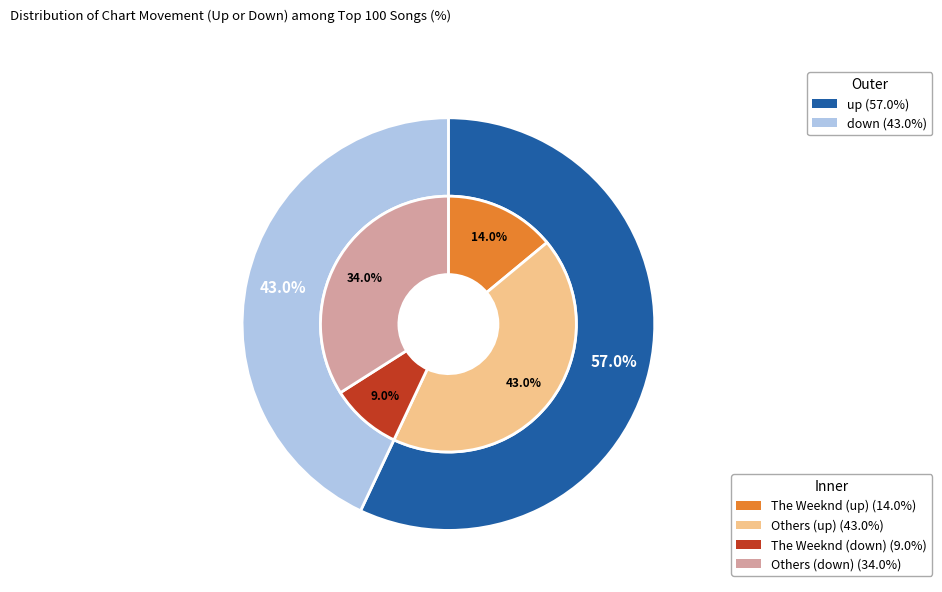

Between down and up, which is larger?

up